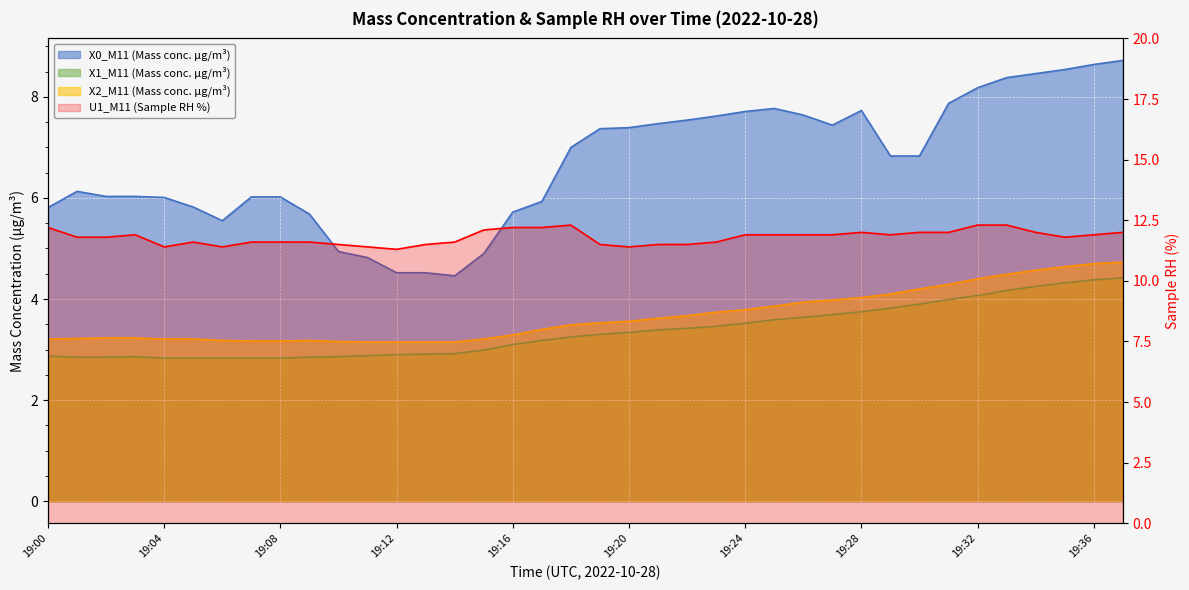

What is the total value across all series at 19:37?

29.9